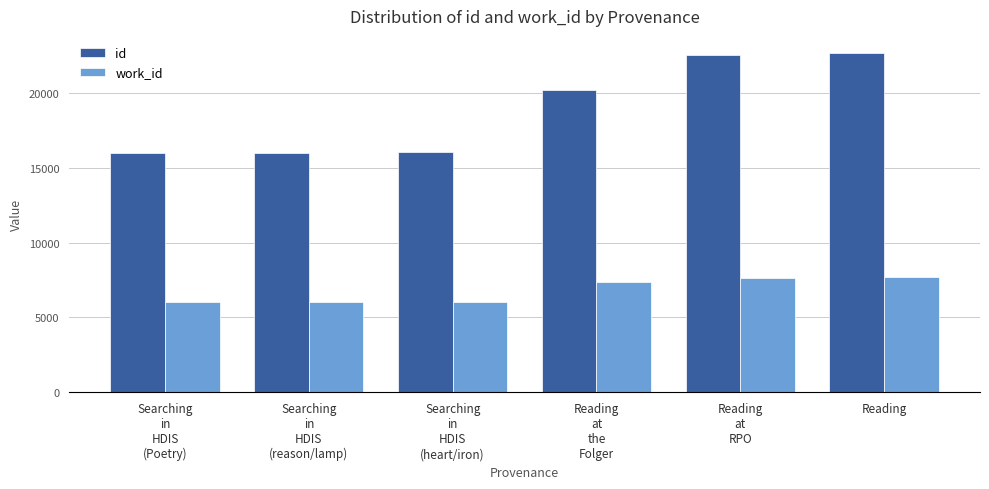

What is the average value of the work_id series?

6799.2